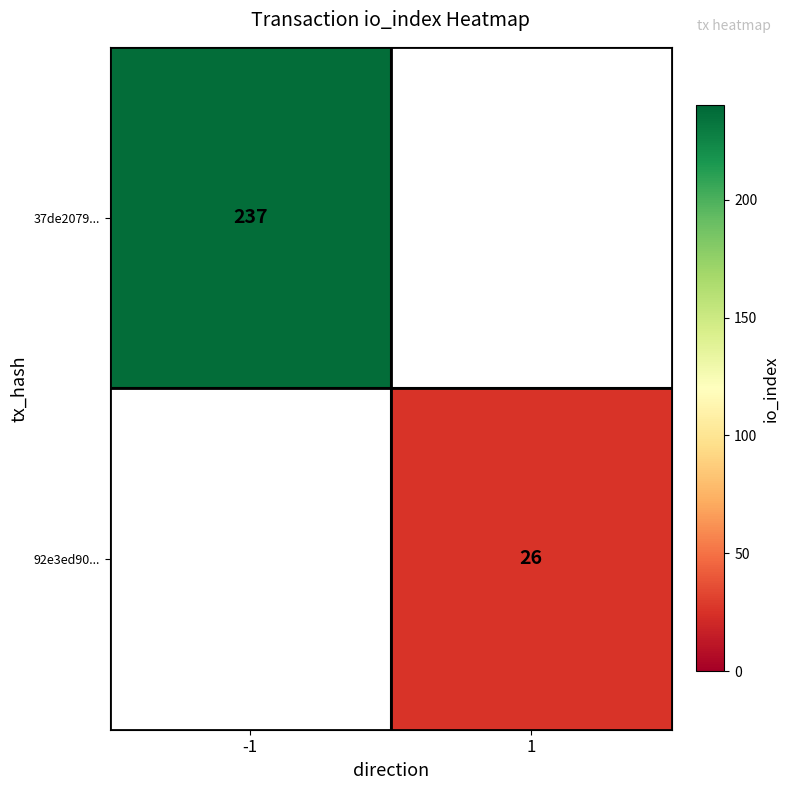

Which category has the lowest value across all series?

1